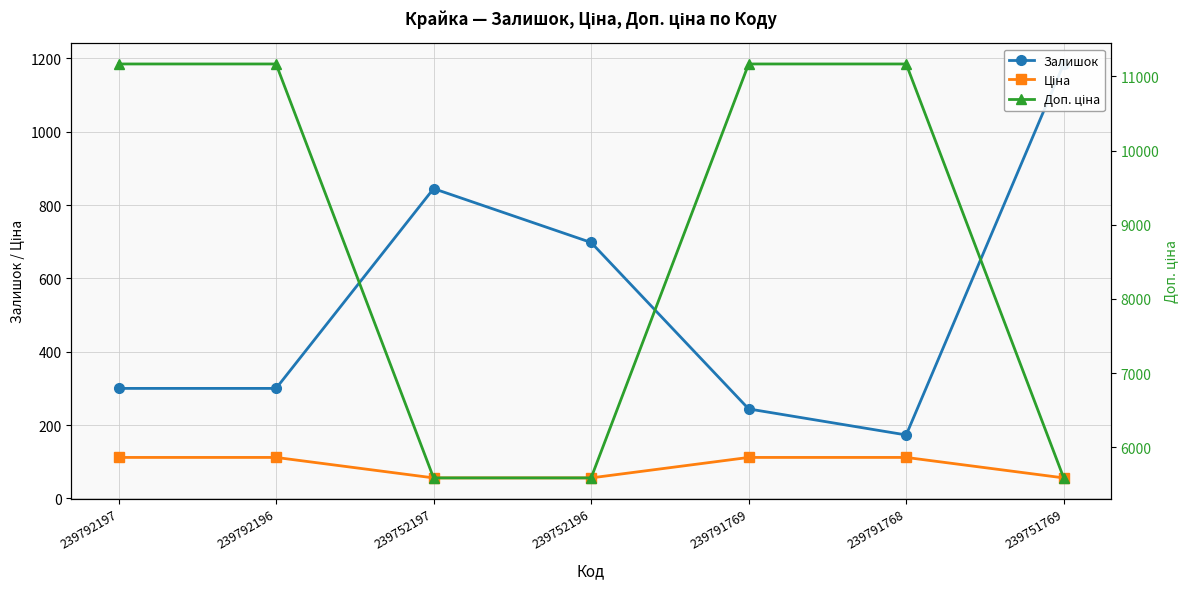

What is the value of the Ціна point at the 4th from the left?

55.9